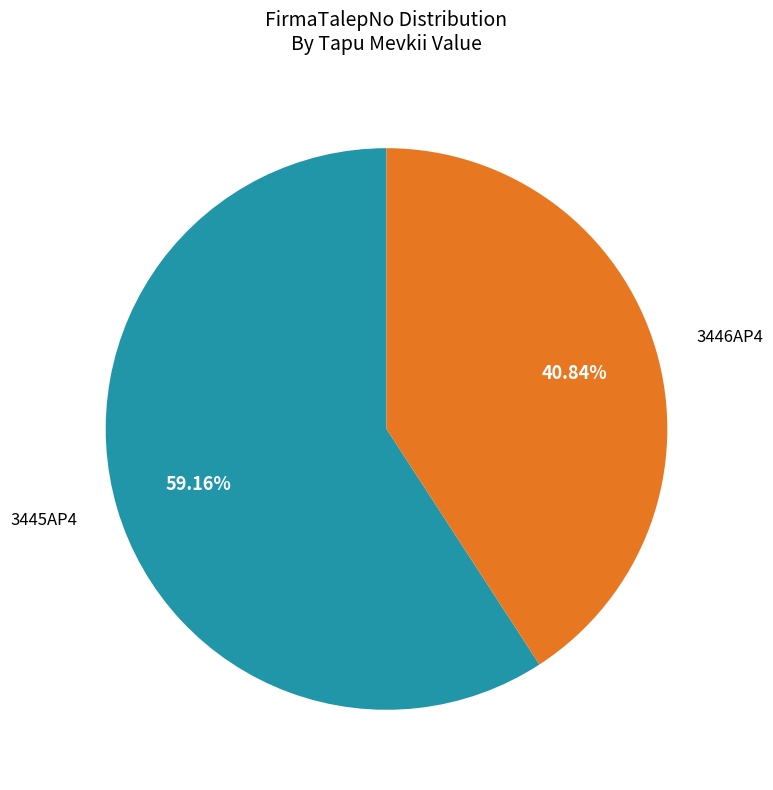

To the nearest percent, what is the difference between the largest and smallest slice percentages?

18%